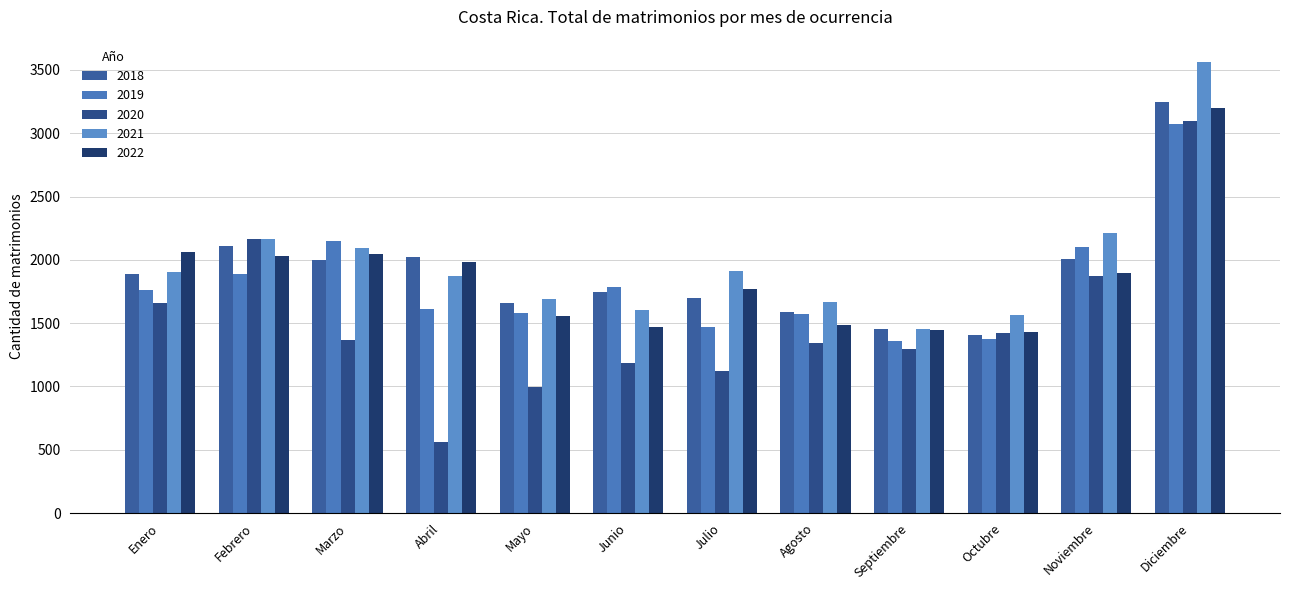

What is the maximum value shown in the chart?

3561